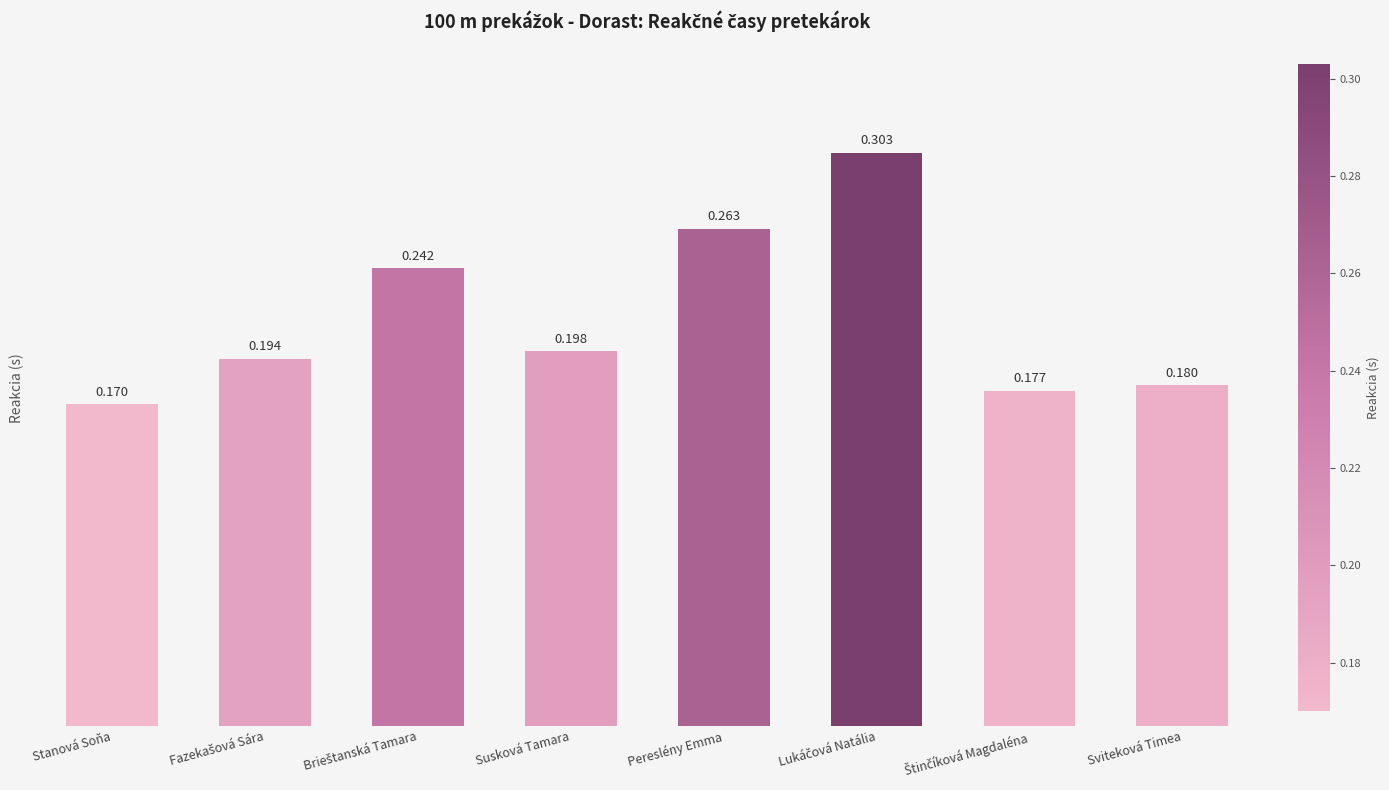

Where is the data nearest to the value 0?

Stanová Soňa